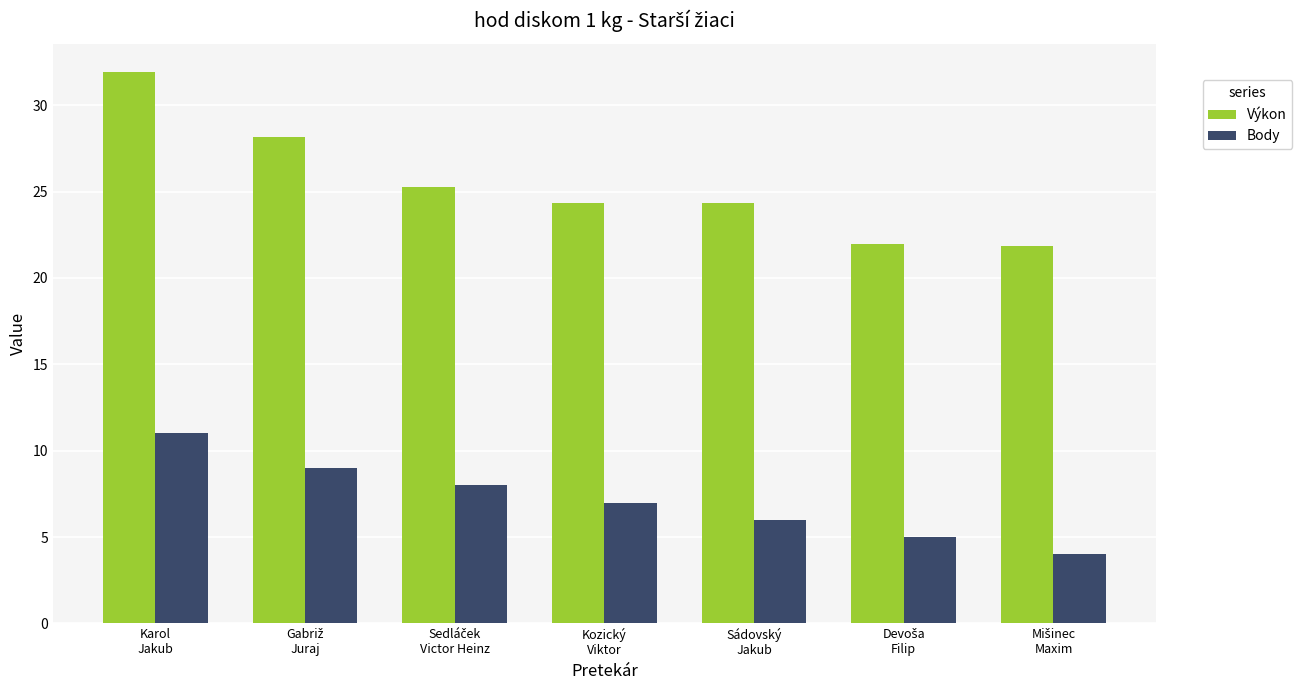

What is the value of the Výkon bar at the 2nd from the left?

28.1